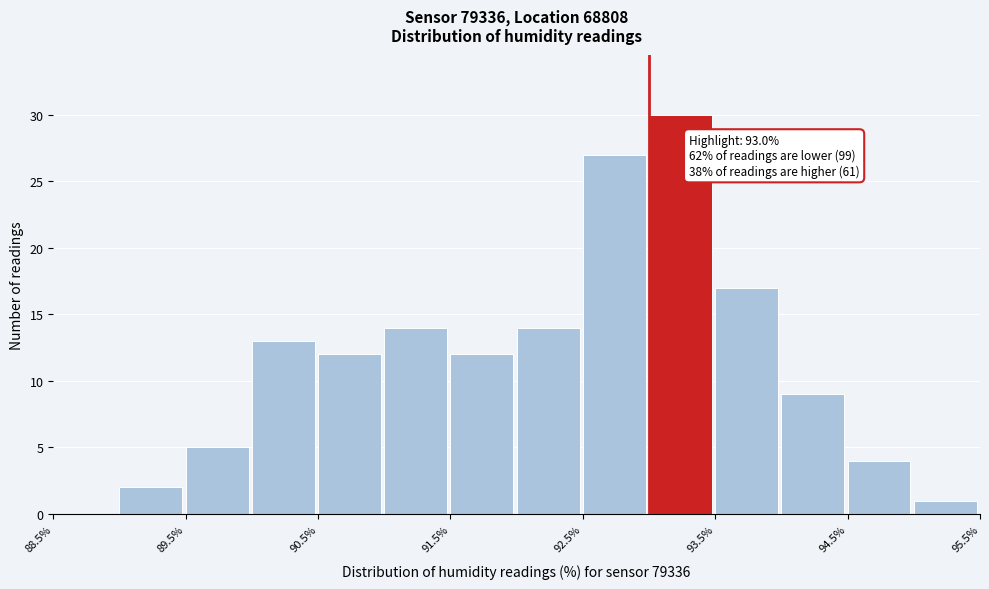

Over which range of the x-axis is the bar tallest?

93.0 to 93.5